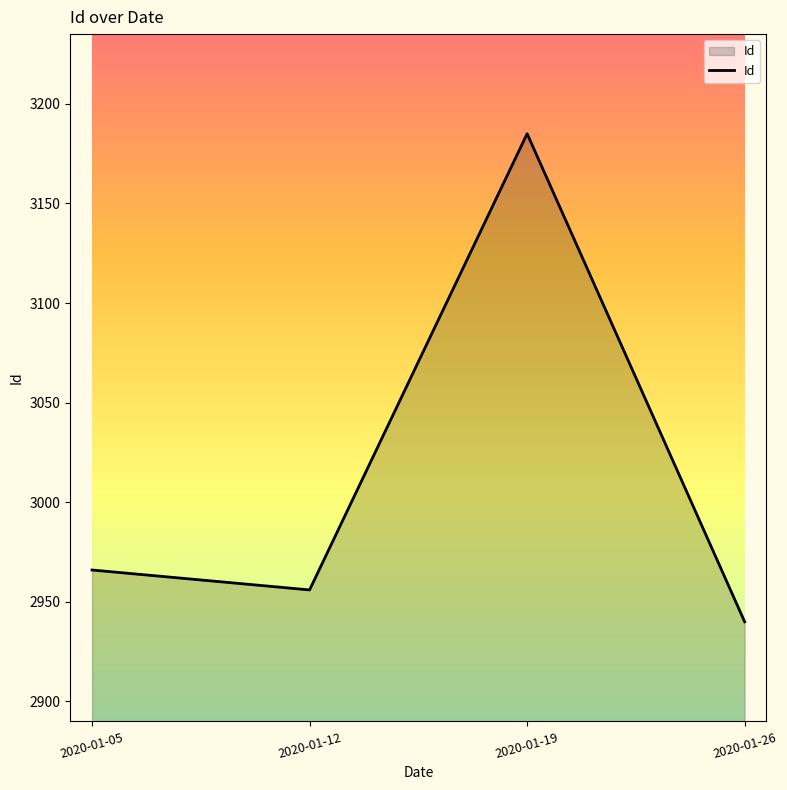

Where is the first local maximum?

2020-01-19